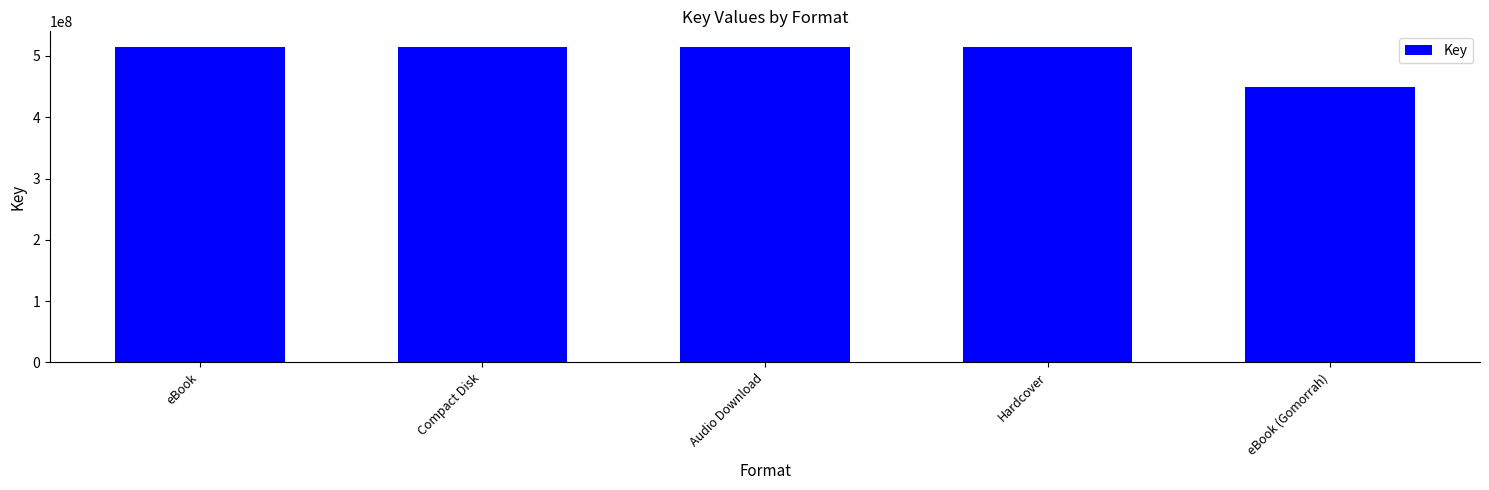

How many distinct data groups are displayed?

1